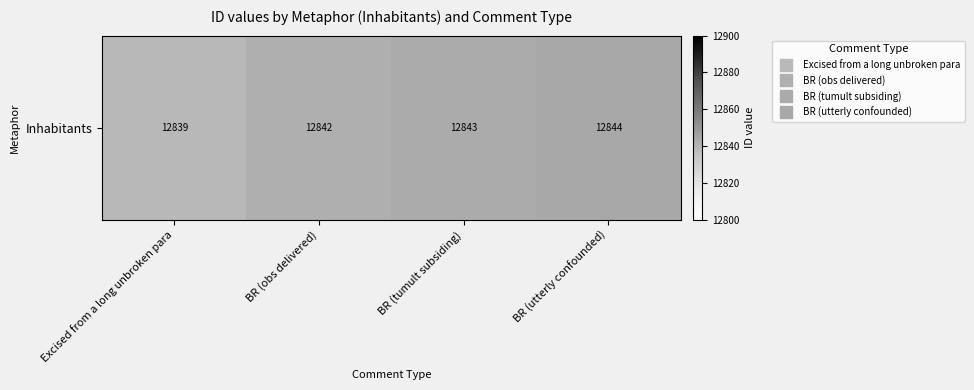

At which label does the data first exceed 12843?

BR (utterly confounded)